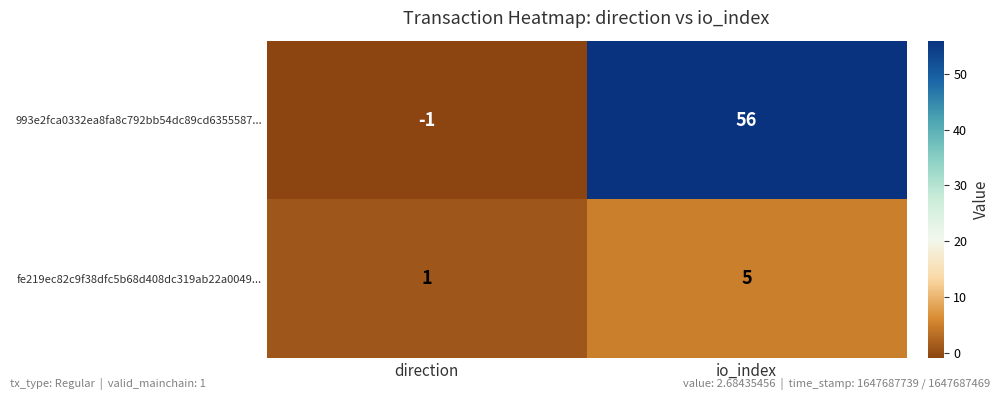

True or false: 993e2fca0332ea8fa8c792bb54dc89cd6355587... has a value of 0 at direction.

False